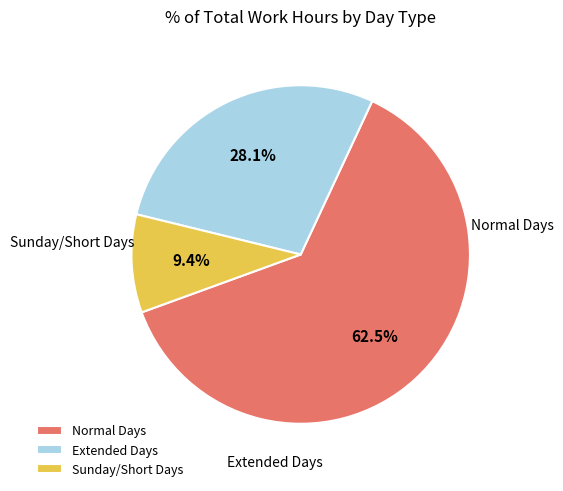

How much of the chart is everything except Sunday/Short Days?

90.6%